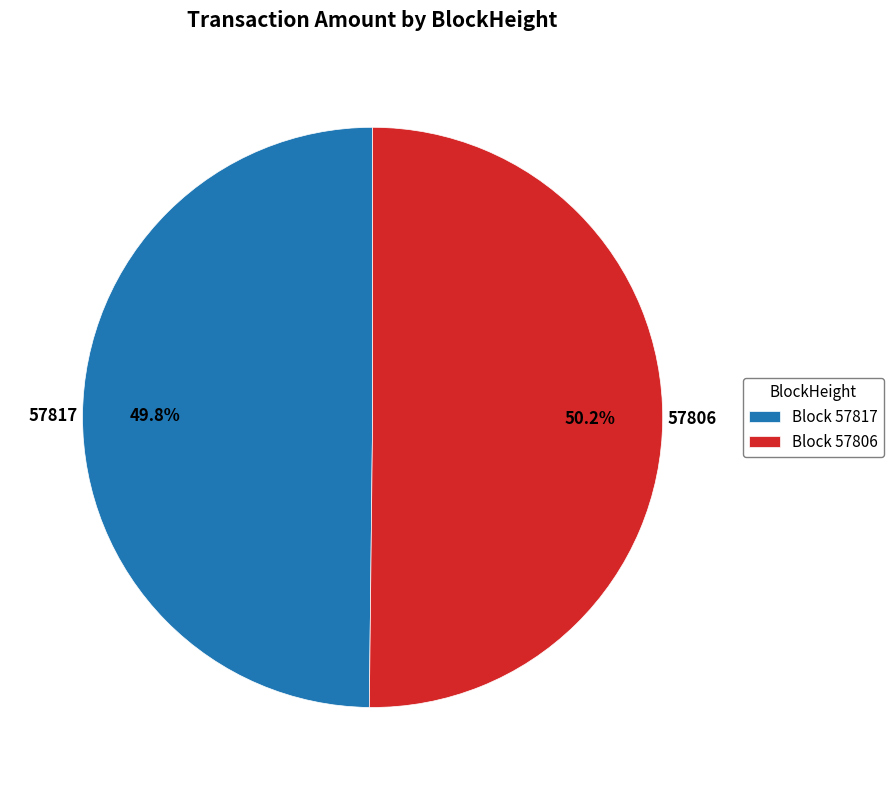

Is there any slice that represents more than half of the pie?

Yes